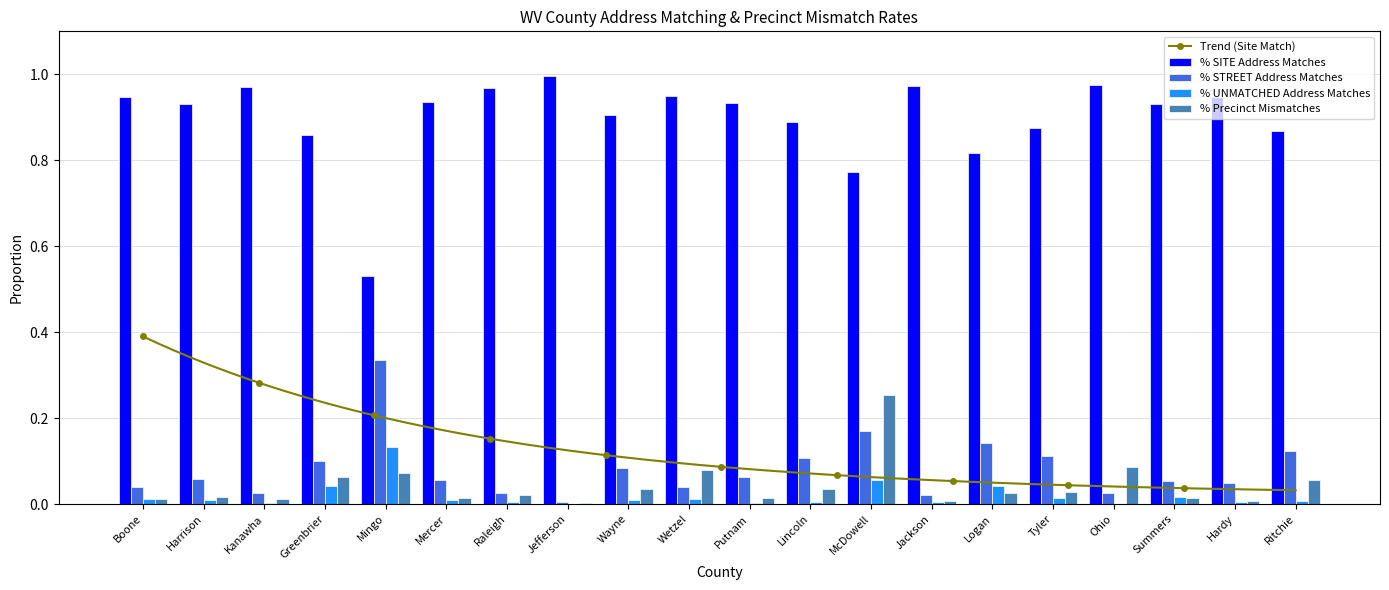

Read the % SITE Address Matches value at Jefferson.

1.0